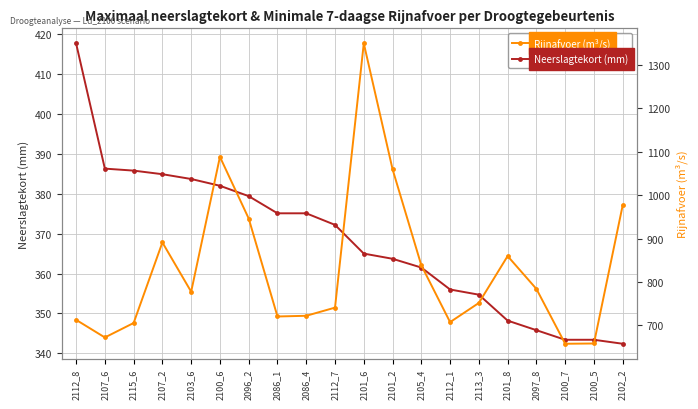

At how many categories does at least one series exceed 1117?

1